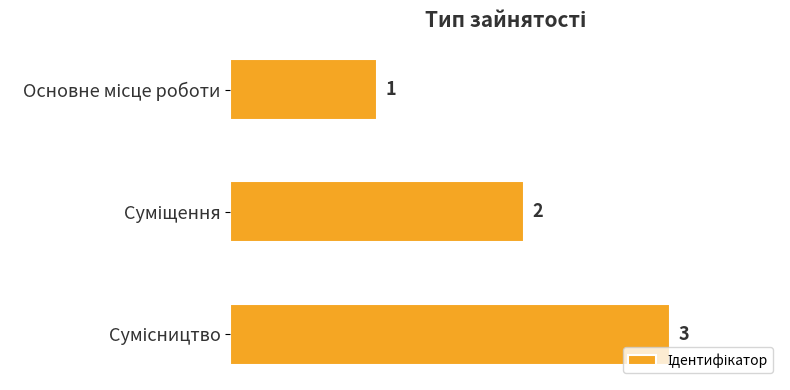

What is the average value?

2